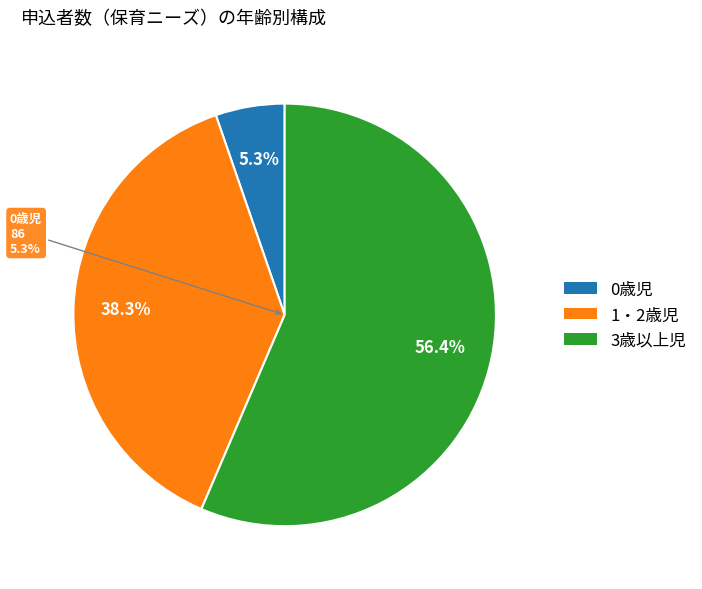

Rank the categories by value from highest to lowest.

3歳以上児, 1・2歳児, 0歳児